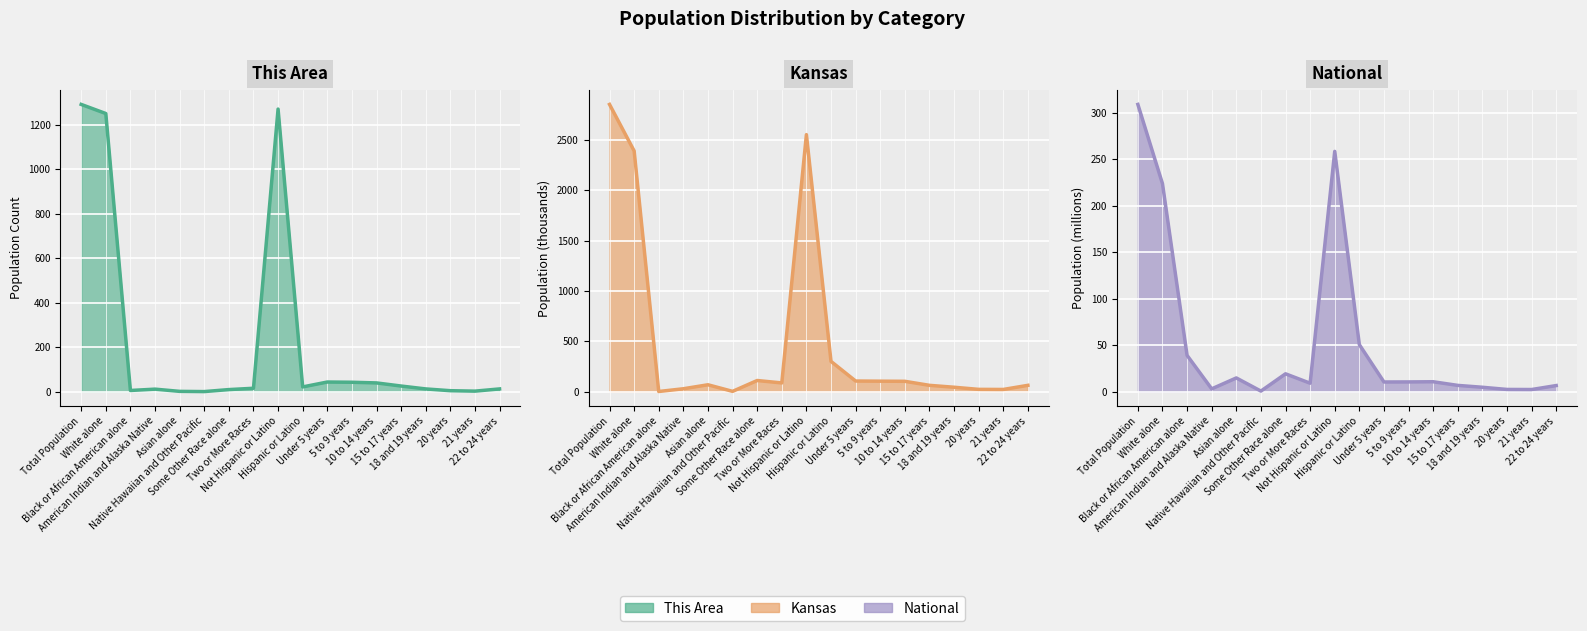

At which label does National reach its peak?

Total Population